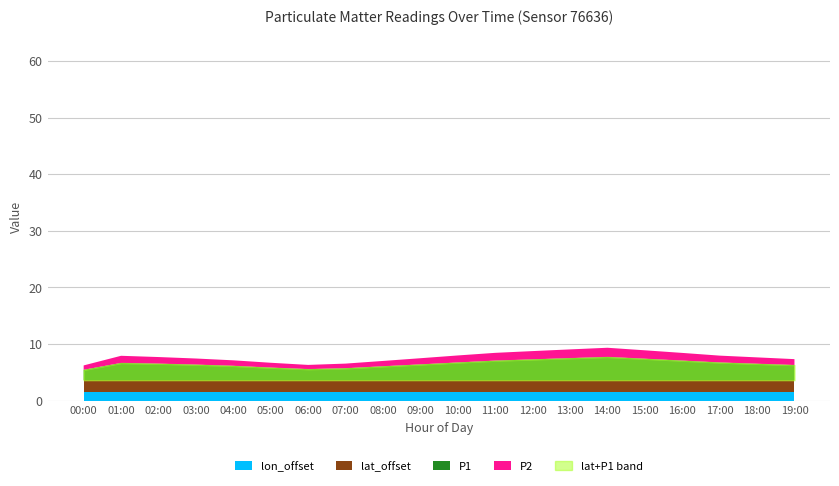

At which label does P2 reach its minimum?

06:00